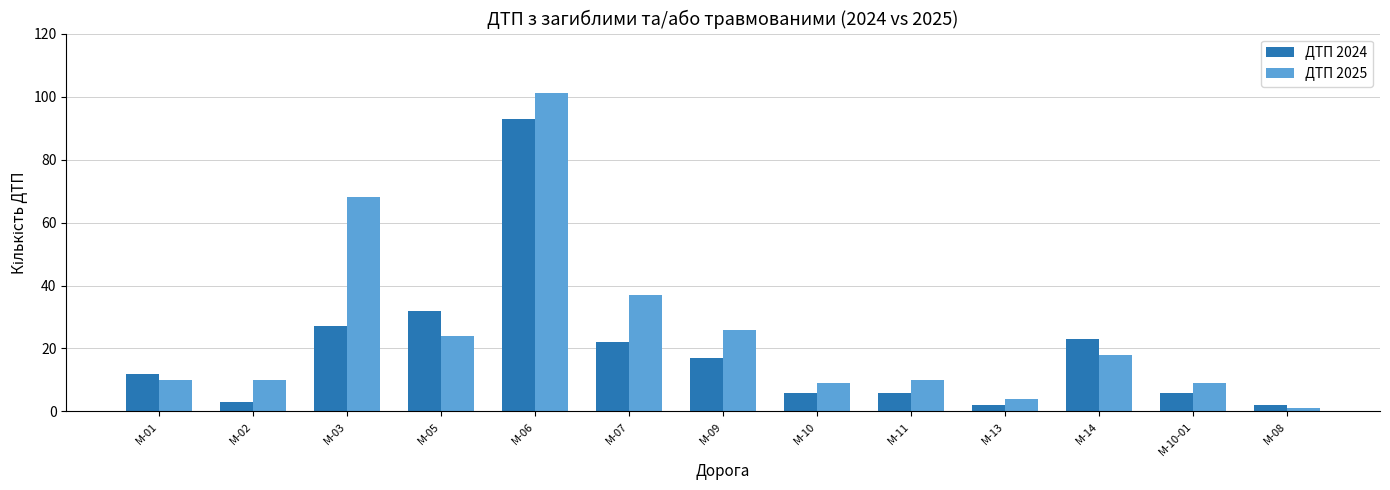

What are all the series names shown in the legend?

ДТП 2024, ДТП 2025